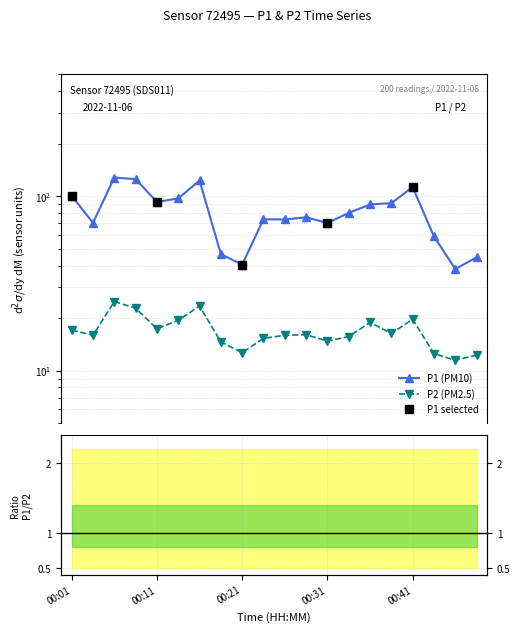

What is the value of the P2 point at the 7th from the left?

23.4